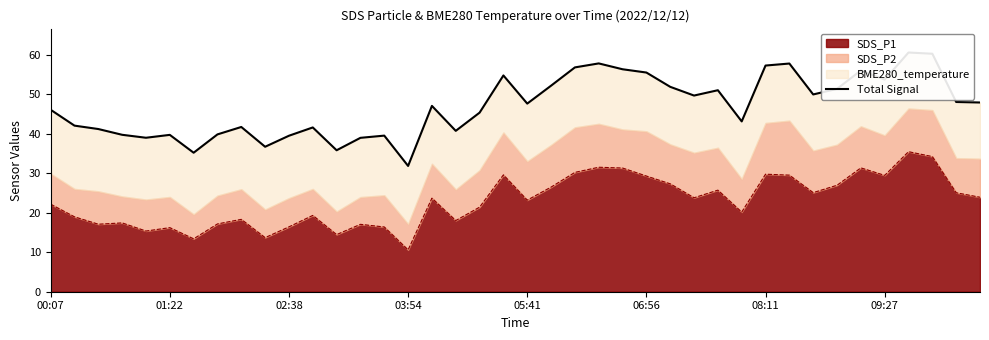

What value does the data have at 31?

57.8